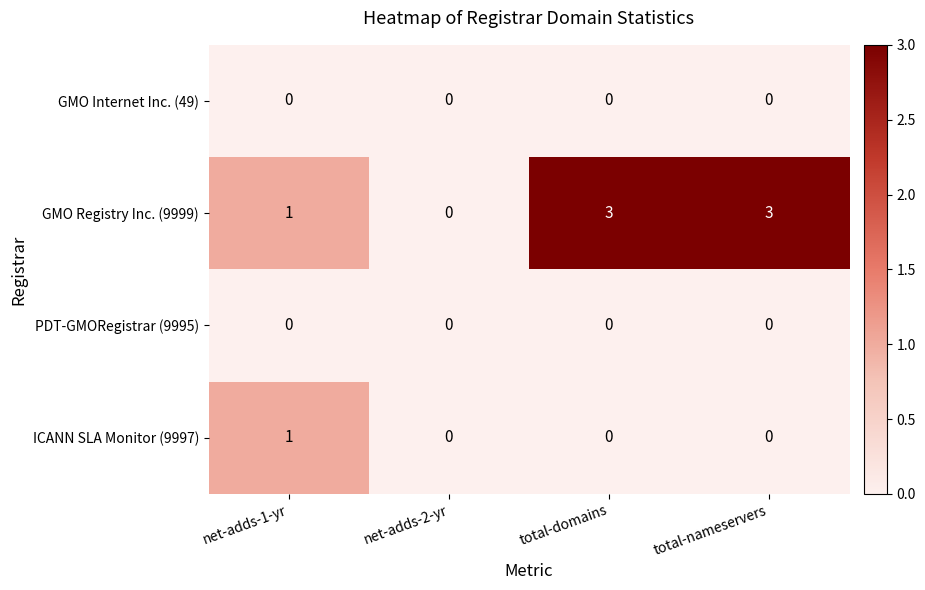

Which series has the largest total across all categories?

GMO Registry Inc. (9999)